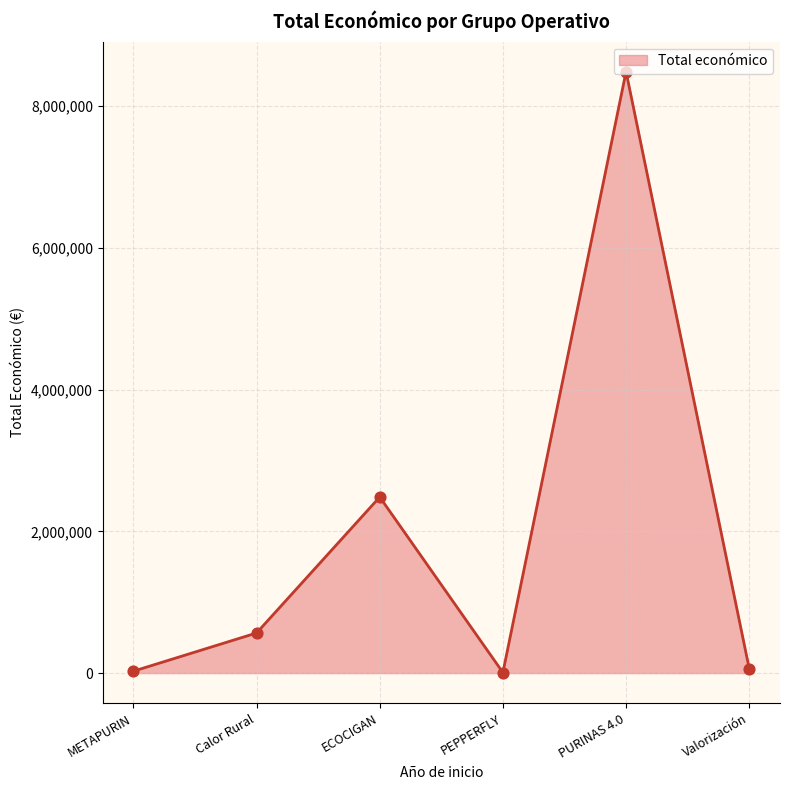

What is the ratio of the value at PURINAS 4.0 to the value at ECOCIGAN?

3.4